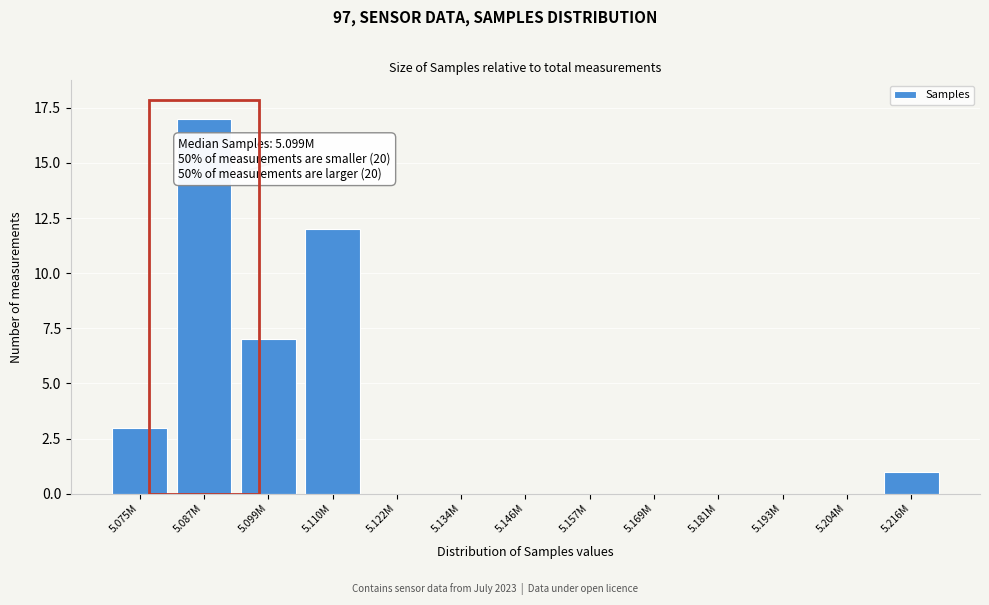

Reading left to right, what are all the values shown in this chart?

5.075M=3	5.087M=17	5.099M=7	5.110M=12	5.122M=0	5.134M=0	5.146M=0	5.157M=0	5.169M=0	5.181M=0	5.193M=0	5.204M=0	5.216M=1